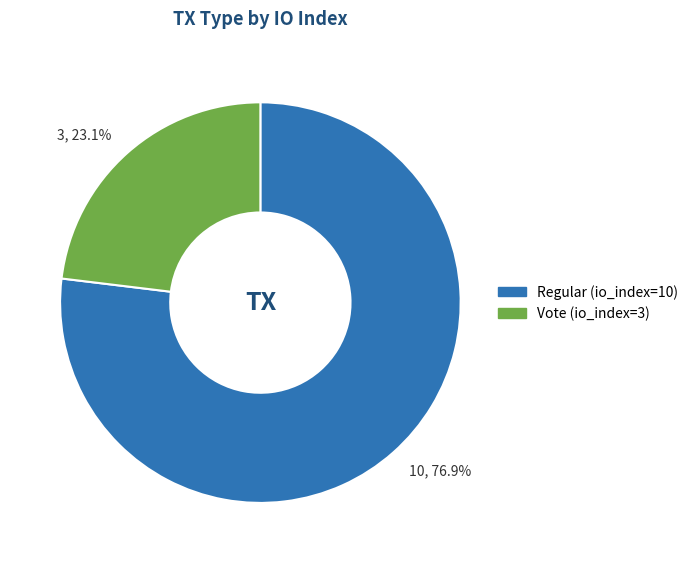

How many slices are in this pie chart?

2